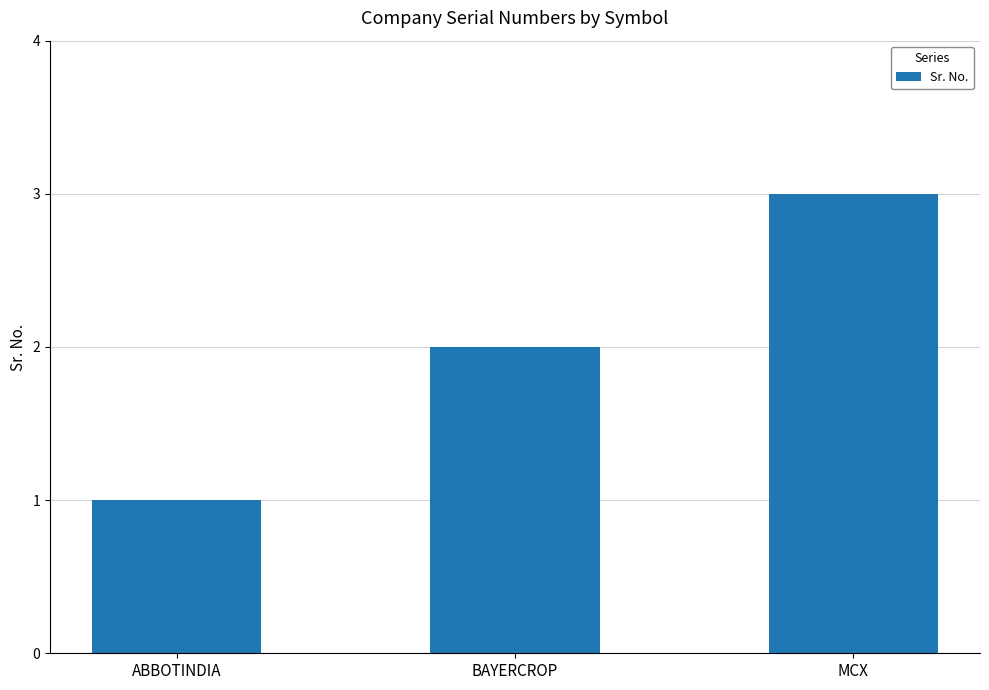

Reading left to right, what are all the values shown in this chart?

1	2	3